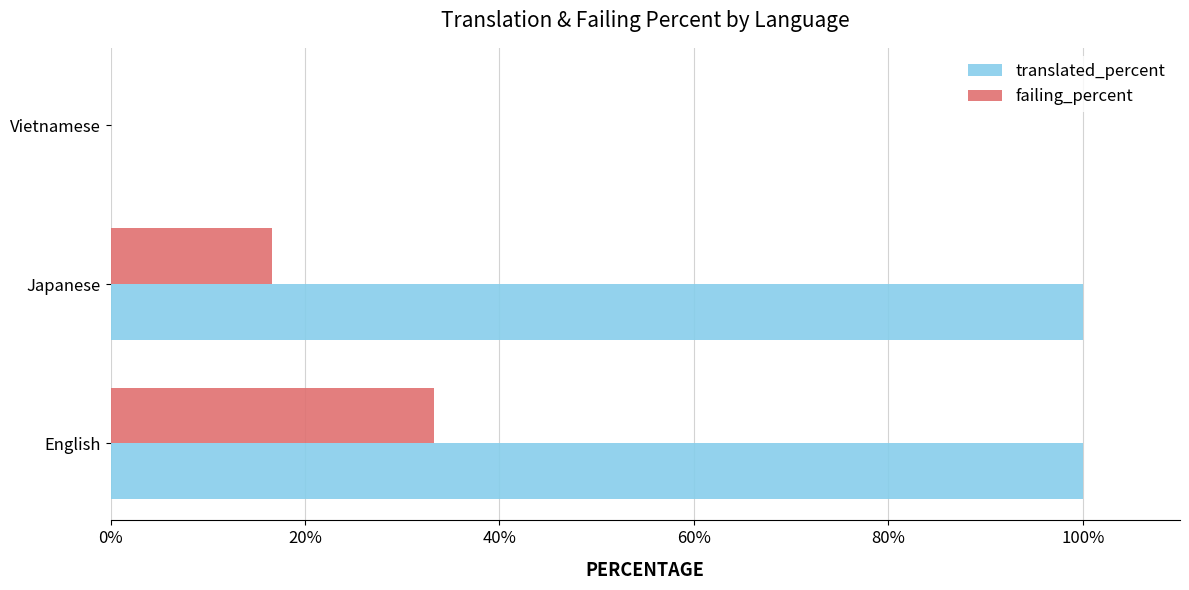

Which series has the largest range (max minus min)?

translated_percent